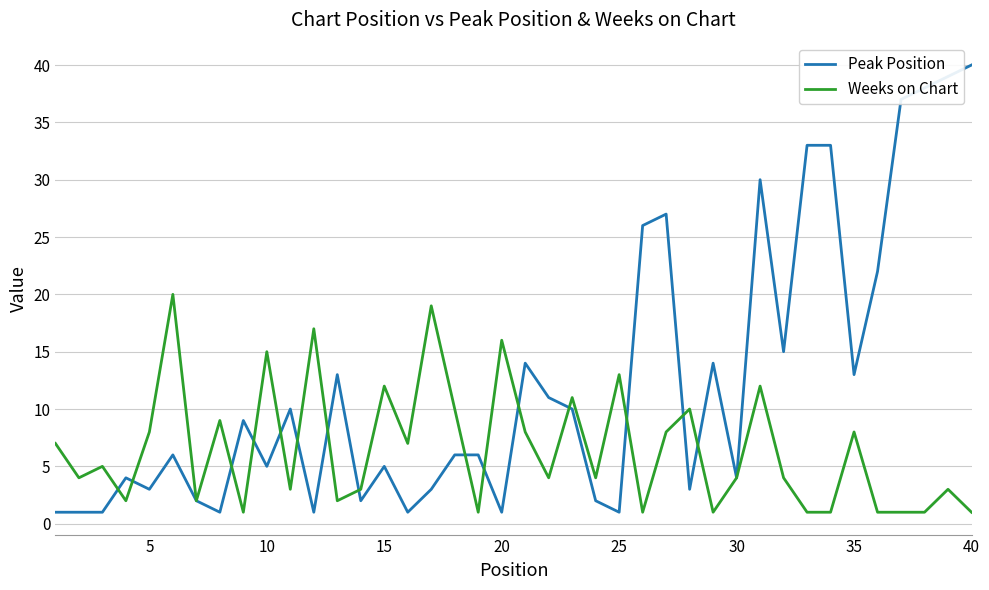

List the series in order of their peak value, highest first.

Peak Position, Weeks on Chart